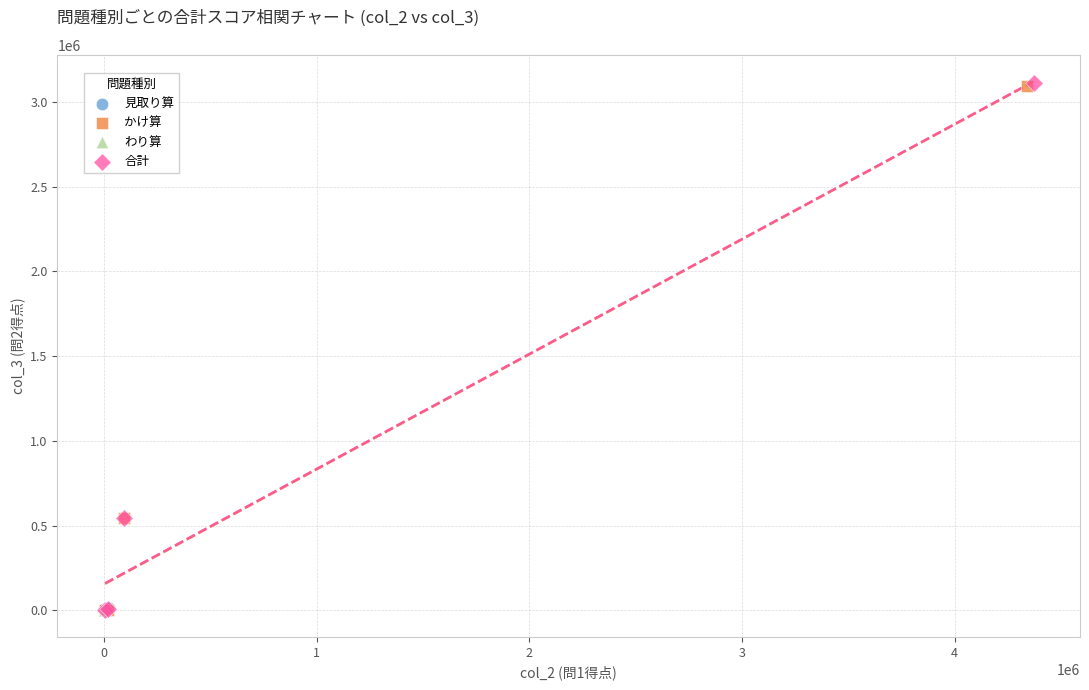

Which series has the widest spread of Y values?

合計